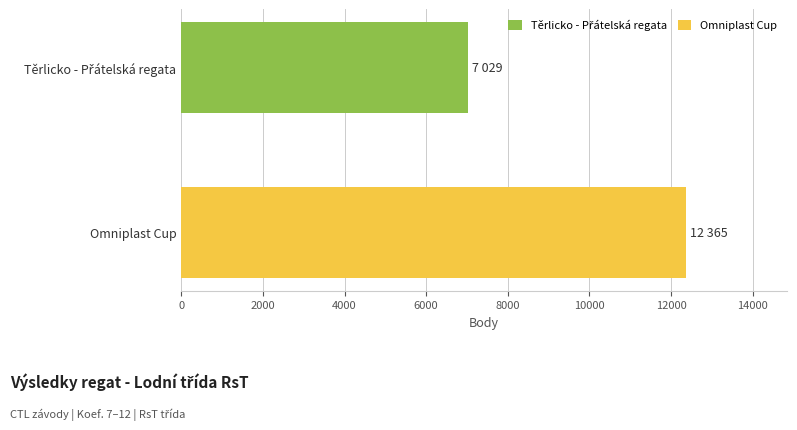

What is the smallest value displayed?

7029